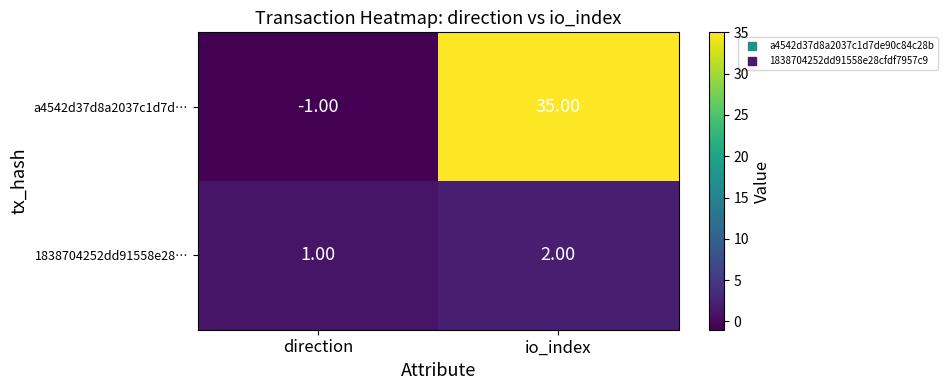

Which series has the largest total across all categories?

a4542d37d8a2037c1d7d…